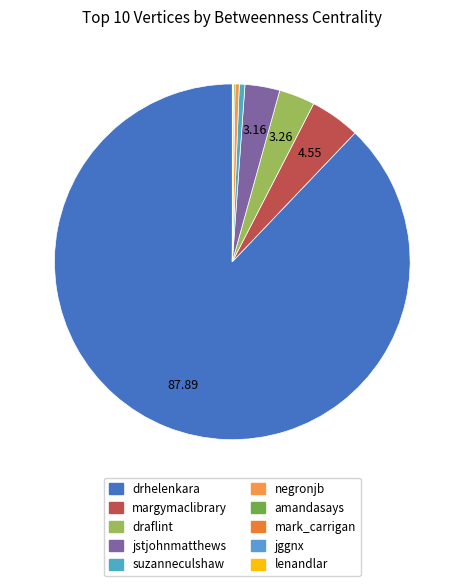

Rank the categories by value from highest to lowest.

drhelenkara, margymaclibrary, draflint, jstjohnmatthews, suzanneculshaw, negronjb, amandasays, mark_carrigan, jggnx, lenandlar